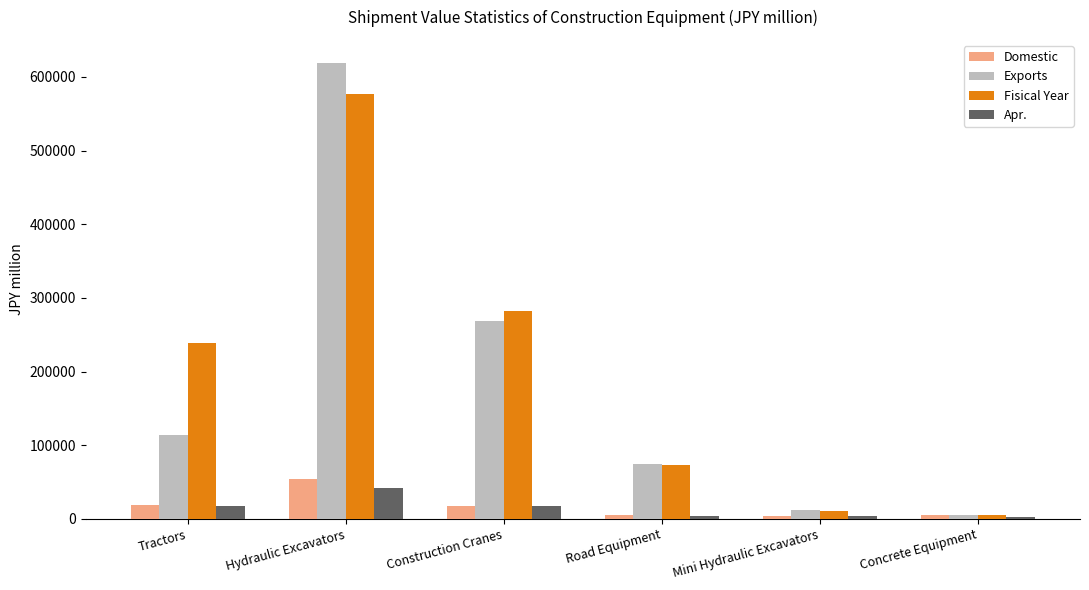

What position from the right is Road Equipment?

3